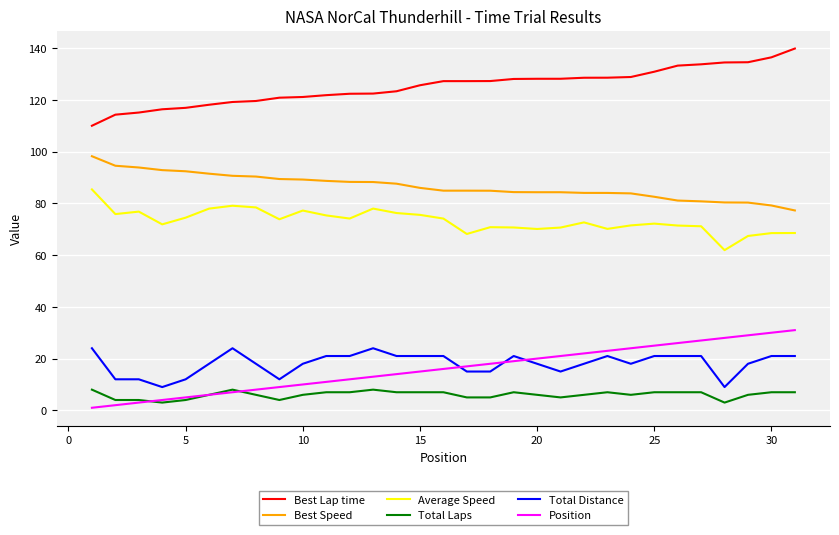

True or false: Best Lap time and Total Distance cross at least once.

False